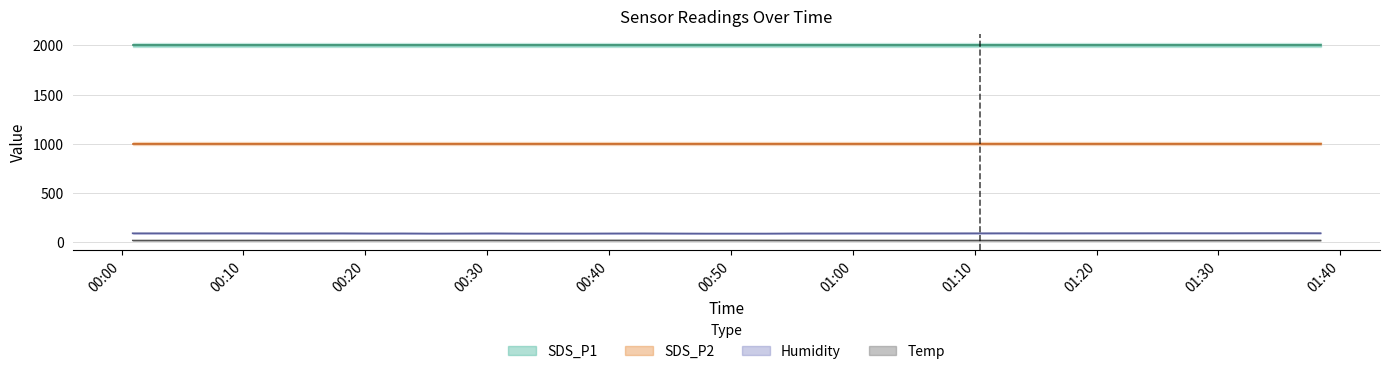

The Temp series shows 19.7 at 2023/05/25 00:45:19. True or false?

True